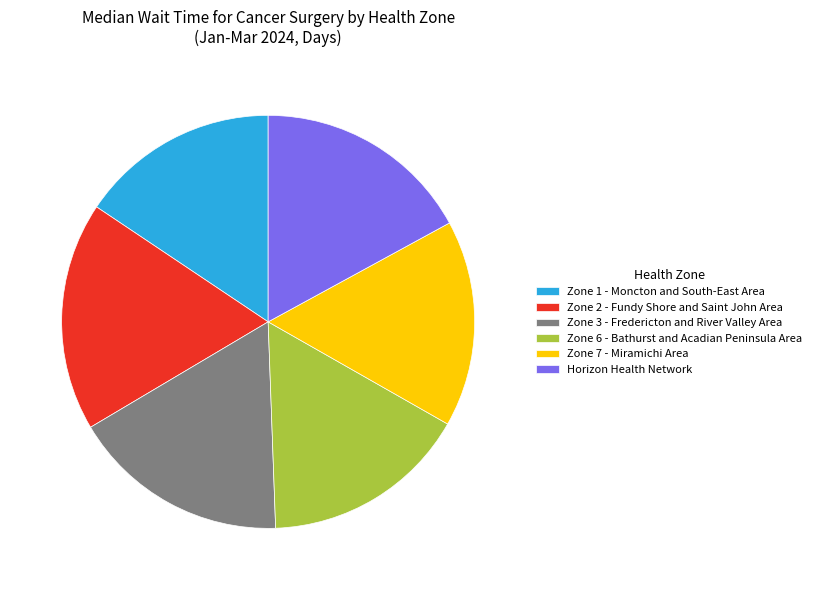

The Zone 1 - Moncton and South-East Area slice represents 16% of the pie. True or false?

True